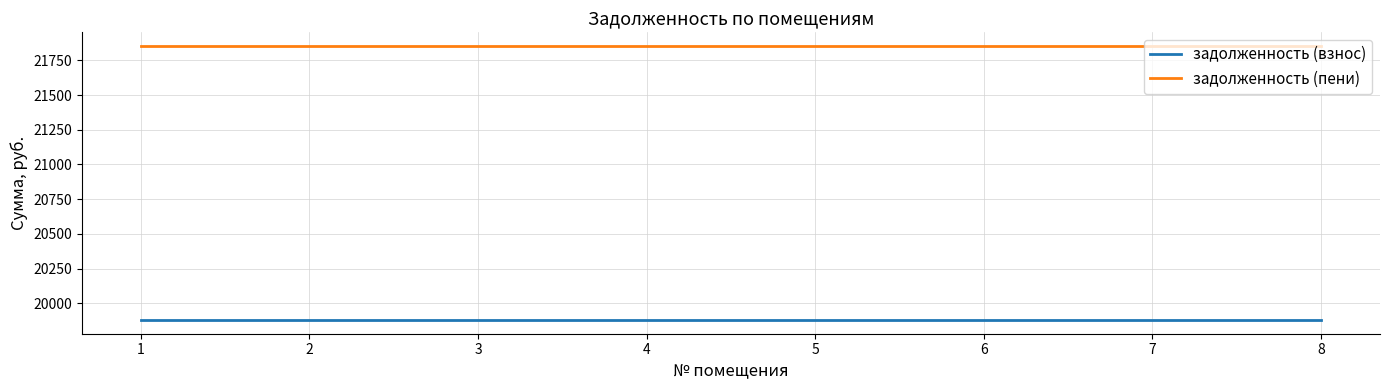

Reading left to right, list all the values displayed in this chart.

задолженность (взнос): 19879.7	19879.7	19879.7	19879.7	19879.7	19879.7	19879.7	19879.7
задолженность (пени): 21853.1	21853.1	21853.1	21853.1	21853.1	21853.1	21853.1	21853.1